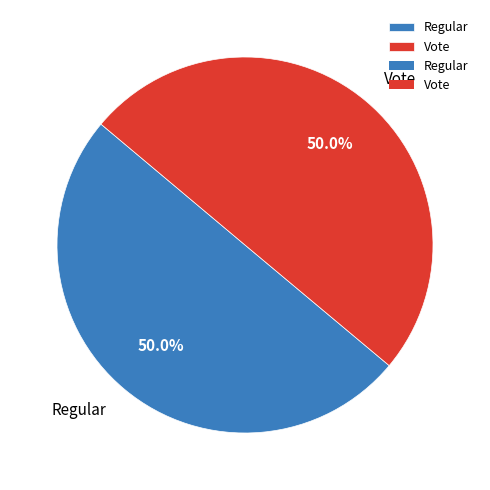

What is the ratio of the value at Vote to the value at Regular?

1.0